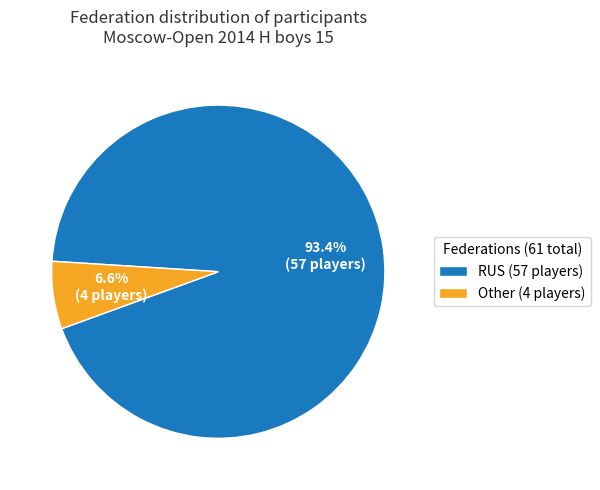

Combined, what portion of the pie is RUS (57 players) and Other (4 players)?

100.0%